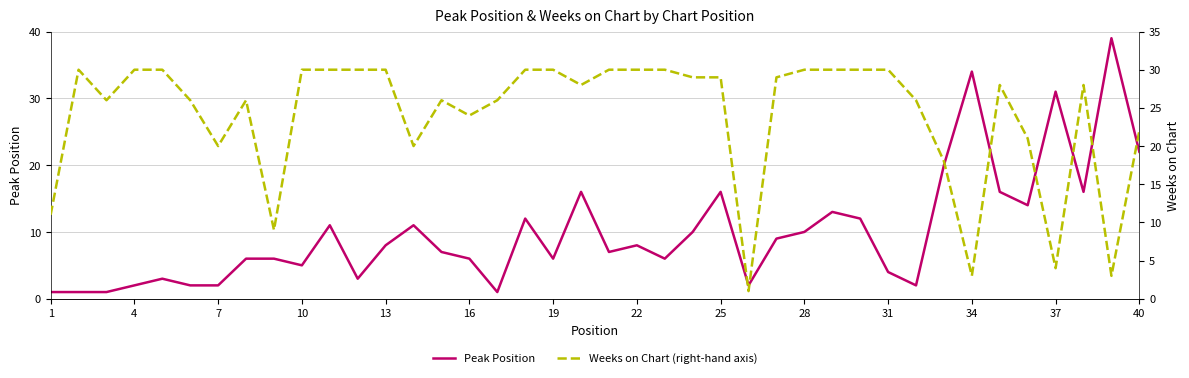

At how many categories does at least one series exceed 29?

19